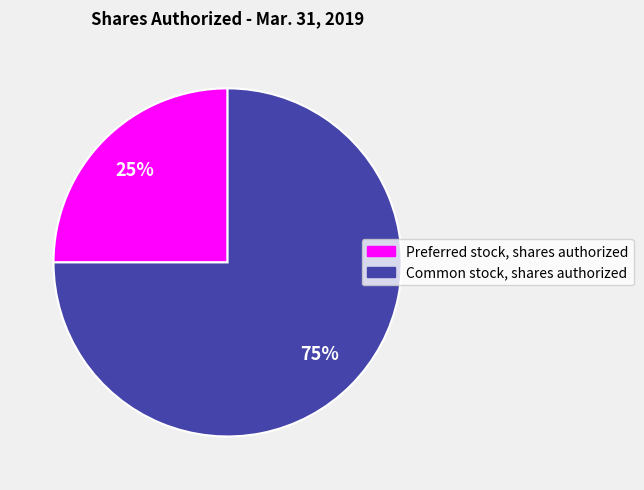

Which slice is the largest?

Common stock, shares authorized